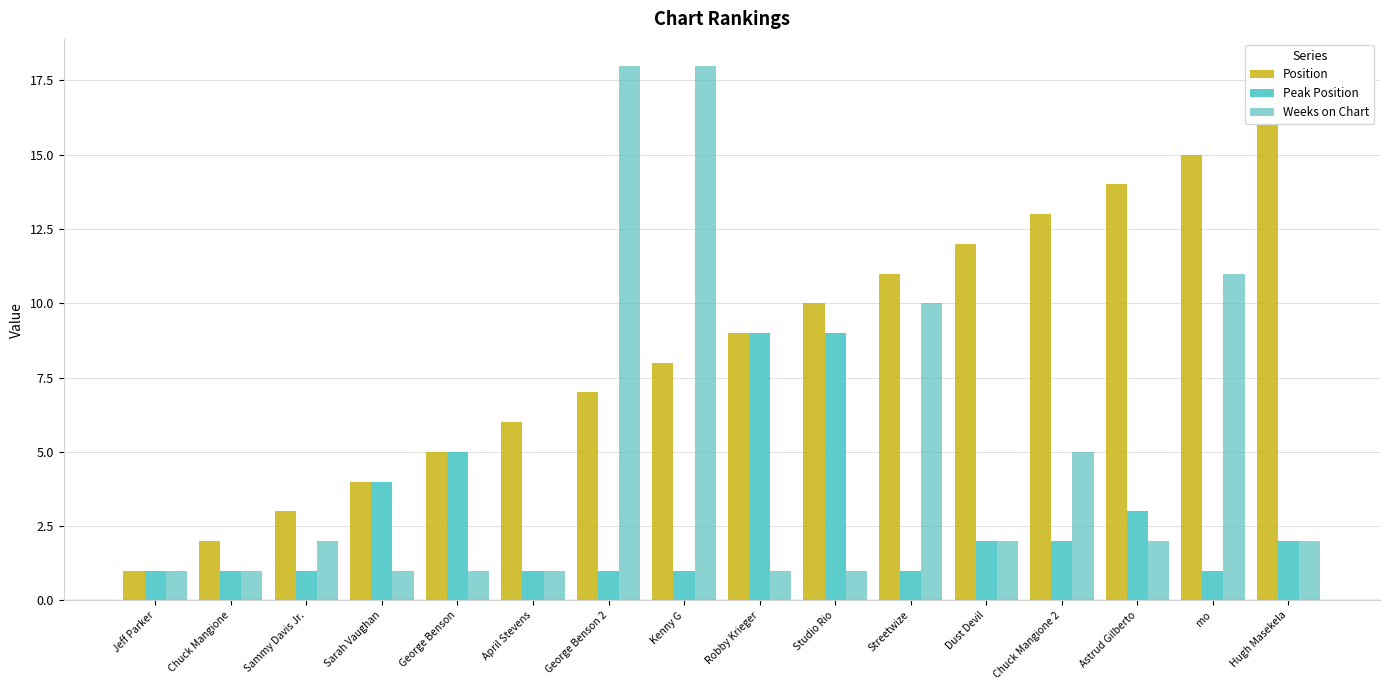

At which category is the sum across all series the highest?

Kenny G